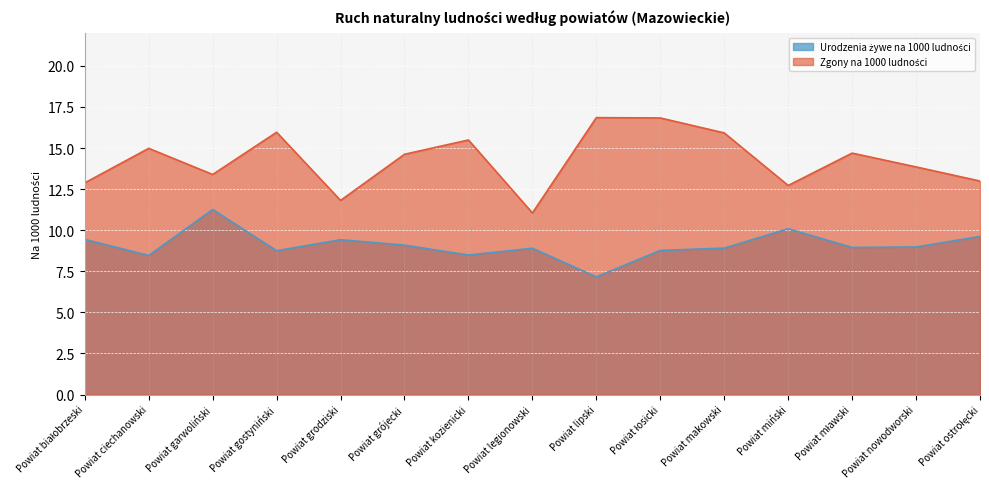

Which series has the largest total across all categories?

Zgony na 1000 ludności